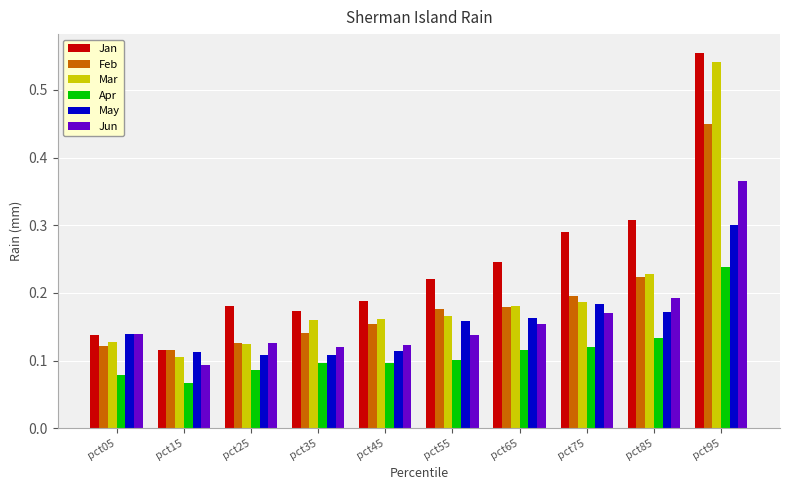

Does the chart contain any negative values?

No